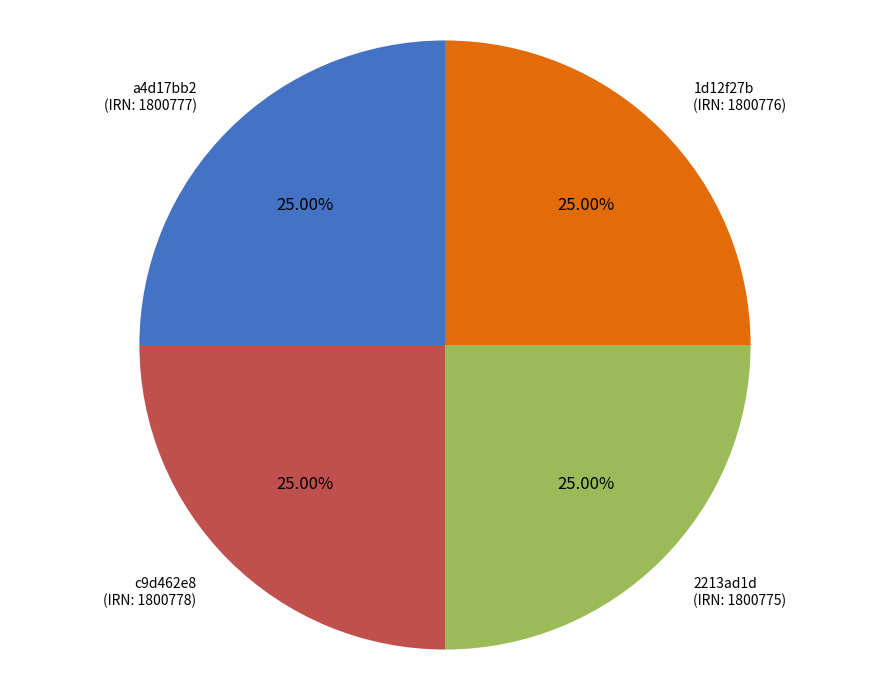

Is there a majority slice in this chart?

No